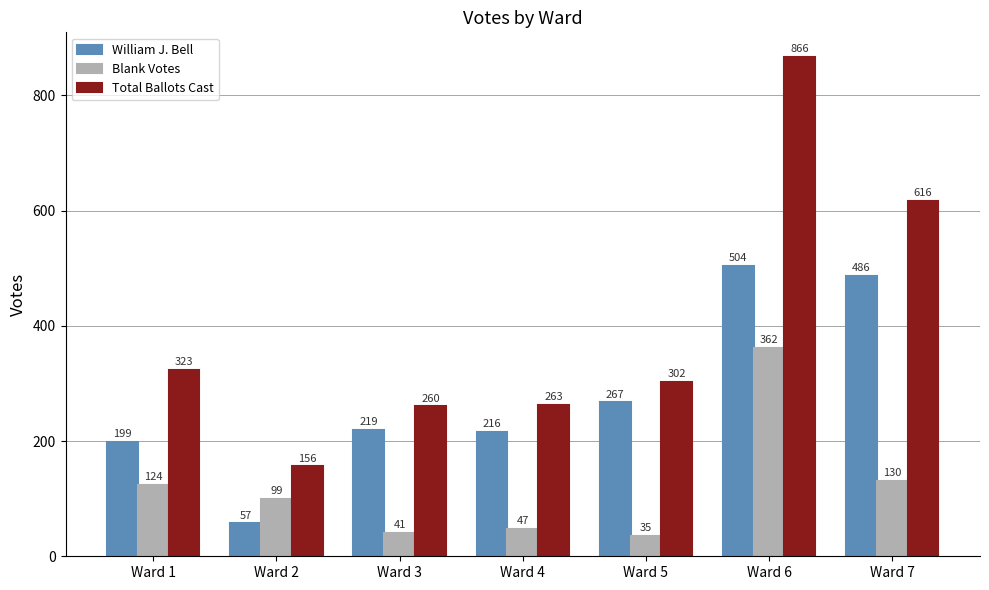

Which series has the largest total across all categories?

Total Ballots Cast